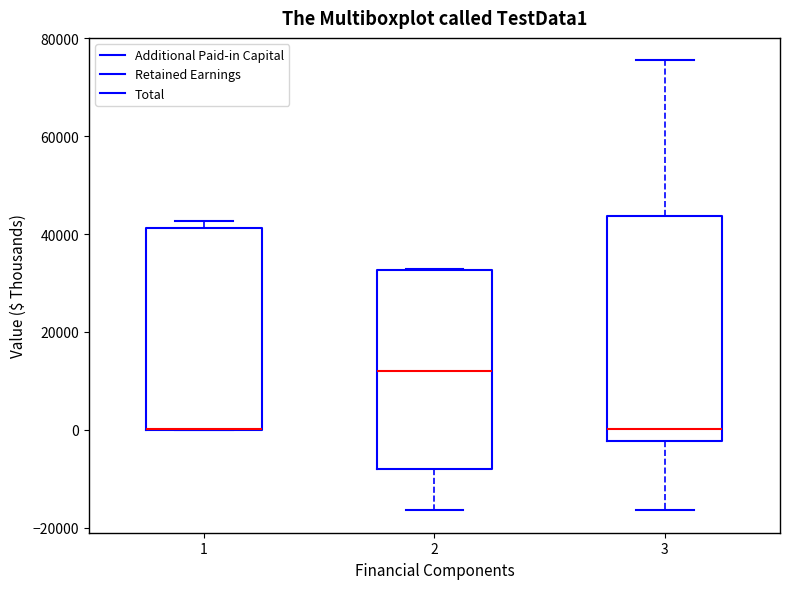

Reading left to right, transcribe this box plot: for each box, give where its median line is, the range the box spans, and where its two whiskers end, as read against the y-axis. The values are not printed on the chart, so give them approximately, as read against the axis.

1: median 0 (drawn on the box's lower edge), box 0 to 42000, whiskers 0 to 42000 (just above the box's upper edge)
2: median 12000, box -8000 to 32000, whiskers -16000 to 32000
3: median 0, box -2000 to 44000, whiskers -16000 to 76000